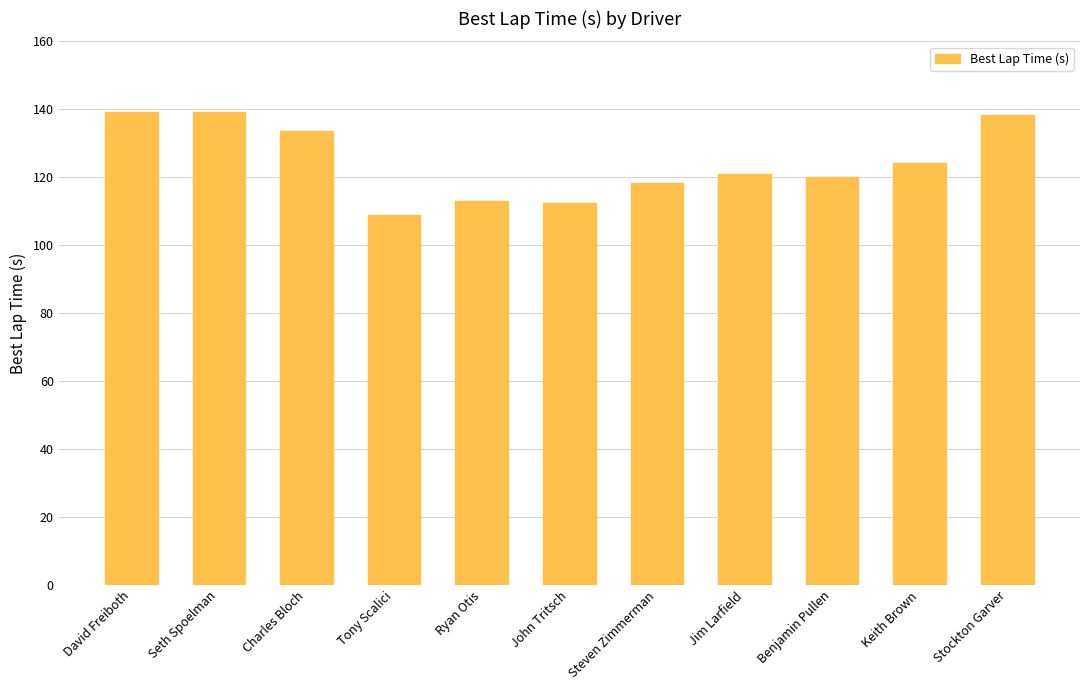

The chart shows a value of 133.7 at Charles Bloch. True or false?

True